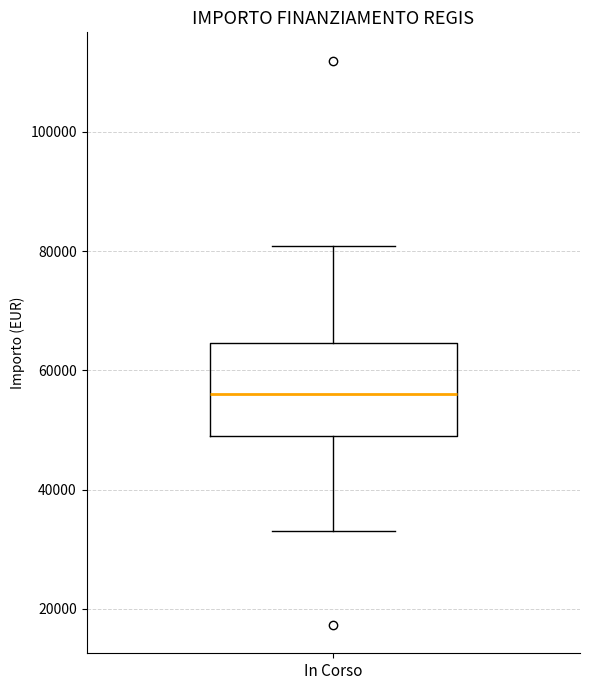

Where does the median line of the box for In Corso sit on the y-axis? The values are not printed on the chart, so give them approximately, as read against the axis.

56000